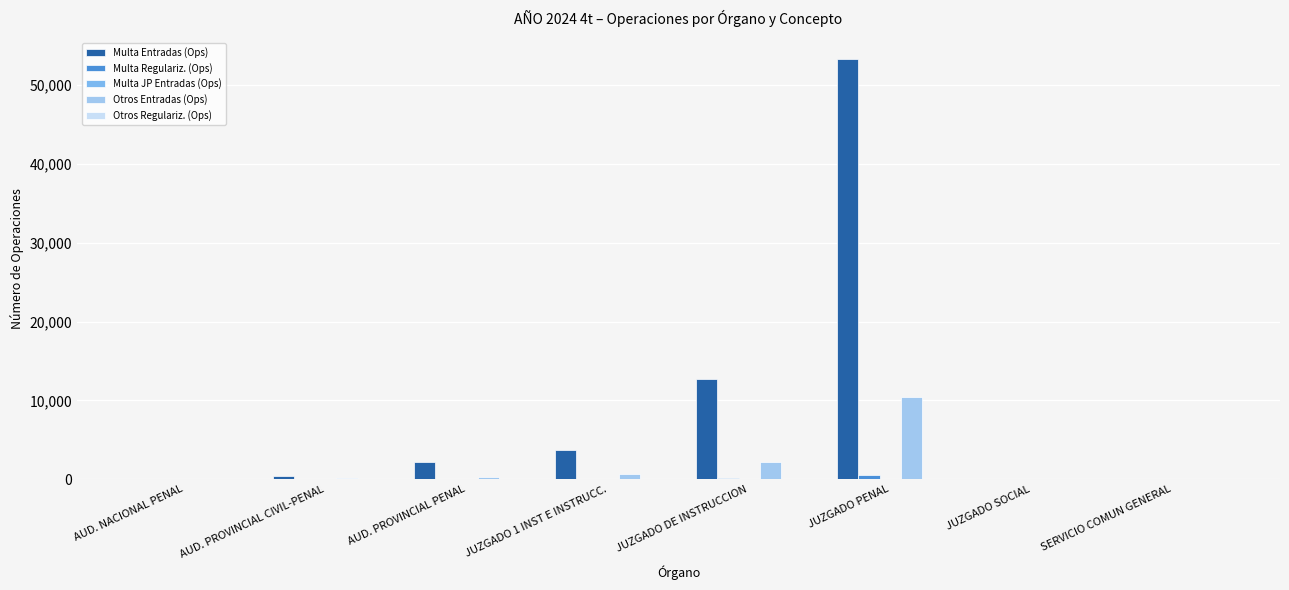

True or false: Otros Entradas (Ops) has a value of 6704 at JUZGADO PENAL.

False